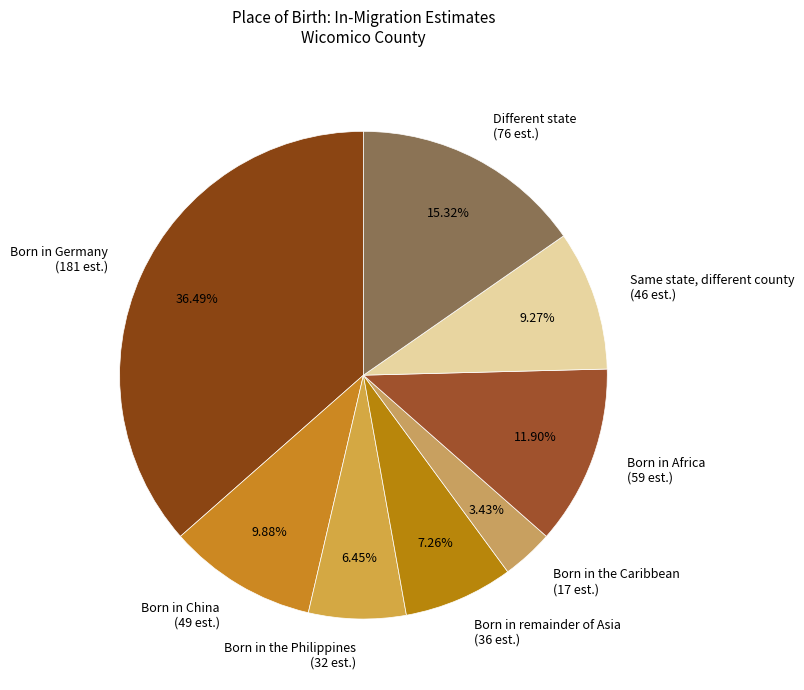

The Born in the Caribbean slice represents 10% of the pie. True or false?

False